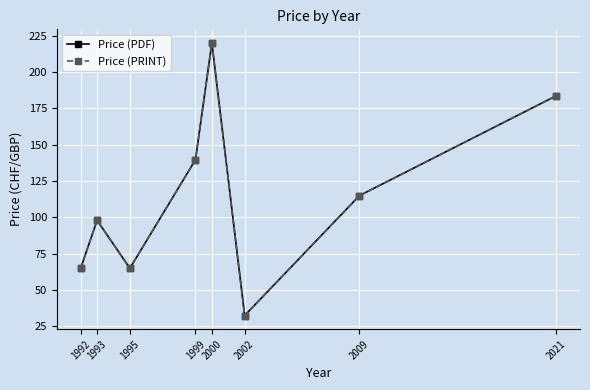

Does the chart have visible grid lines?

Yes